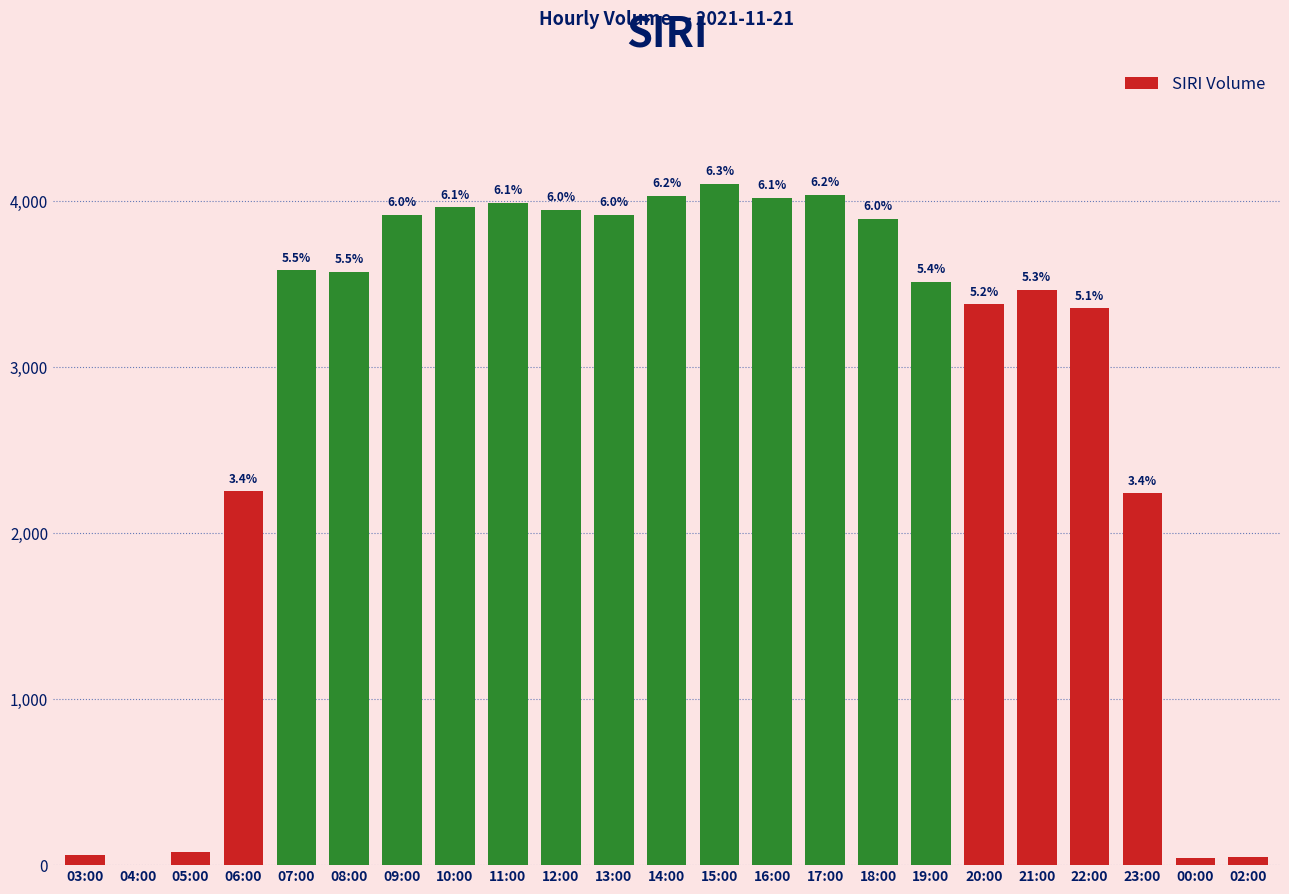

What position from the right is 19:00?

7